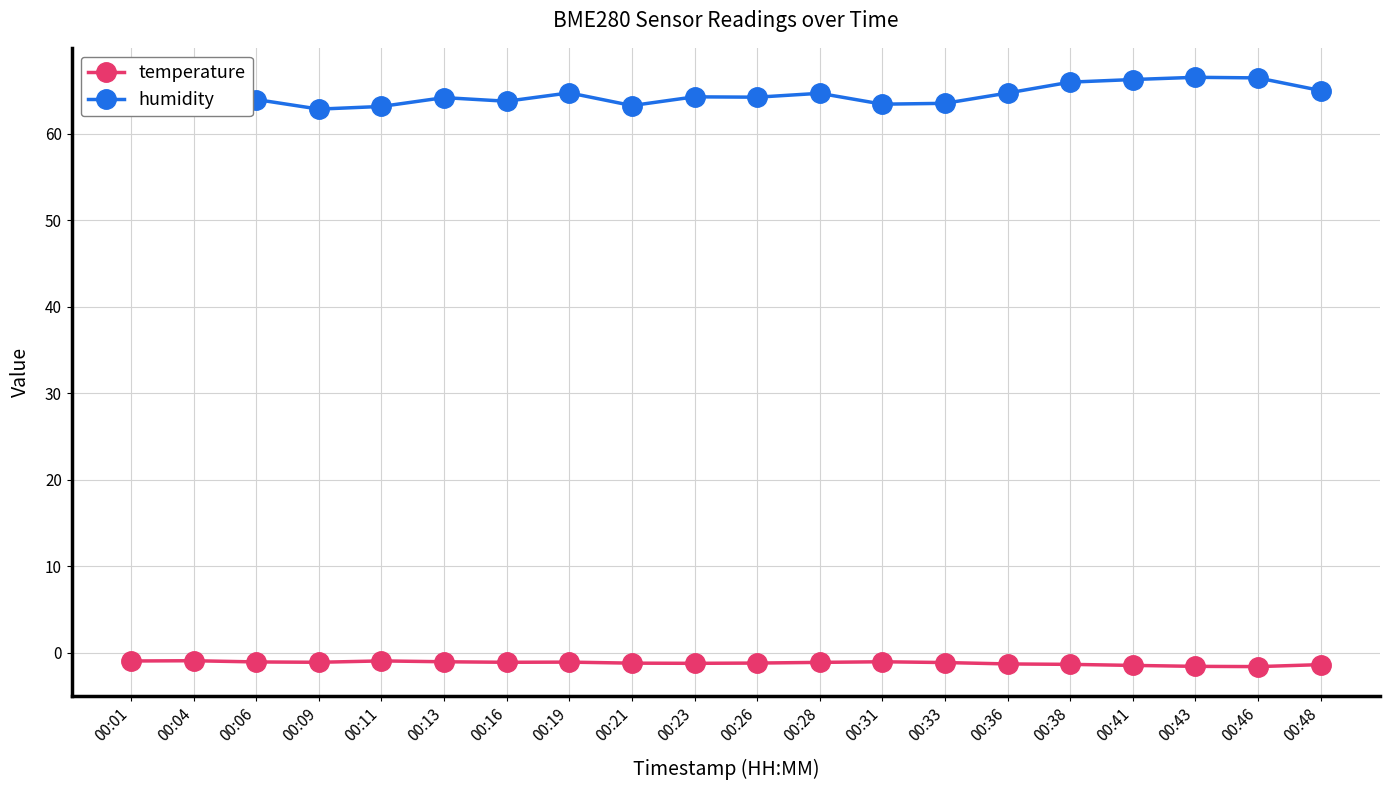

What is the maximum value for humidity?

66.5